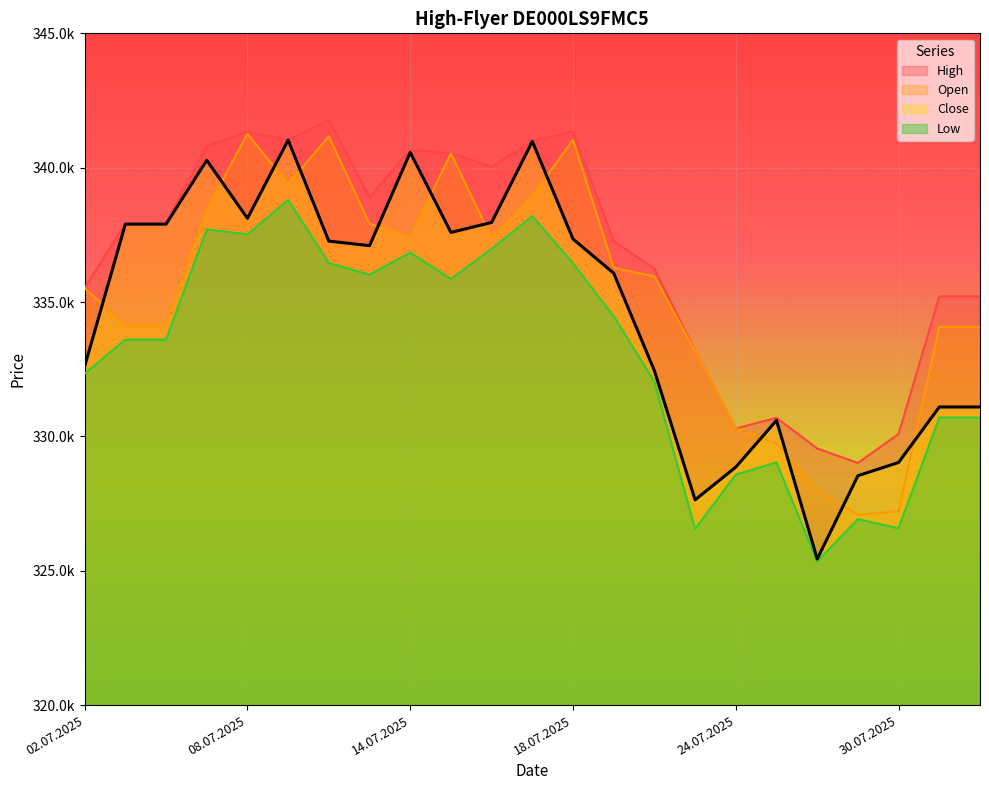

What is the value of the Close point at the 14th from the left?

336073